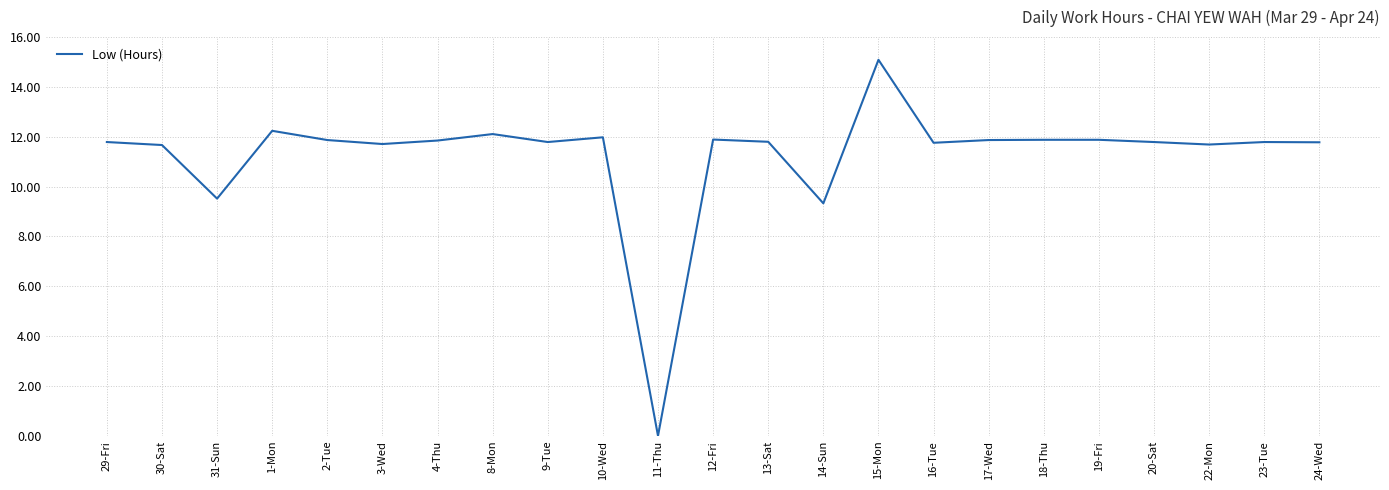

Which category has the highest value across all series?

15-Mon